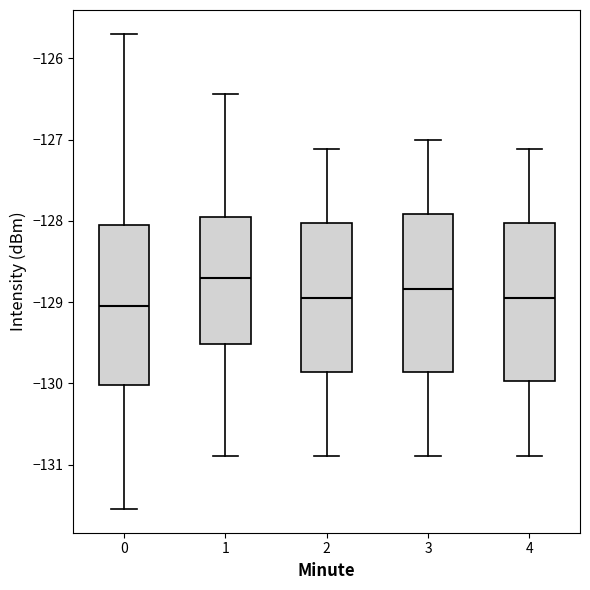

Where does the lower whisker of the box at x = 0 end on the y-axis? The values are not printed on the chart, so give them approximately, as read against the axis.

-131.5